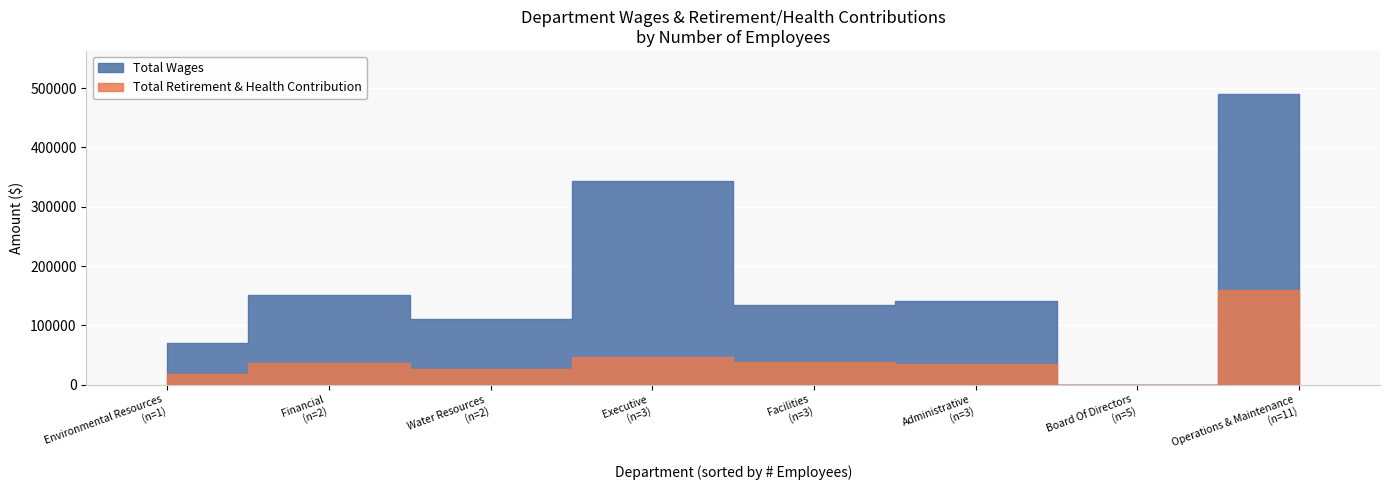

Does the chart display data point markers on the line(s)?

No